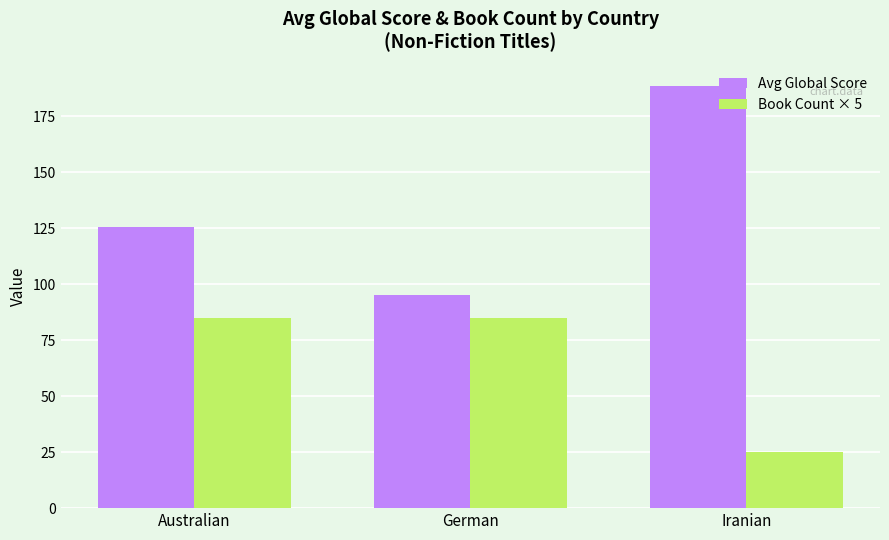

Count the number of data series in this chart.

2